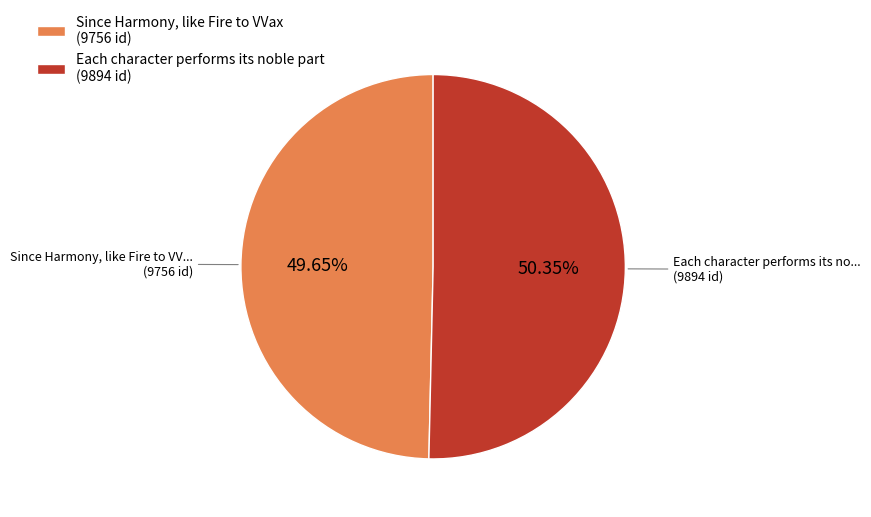

How many segments does this pie chart have?

2